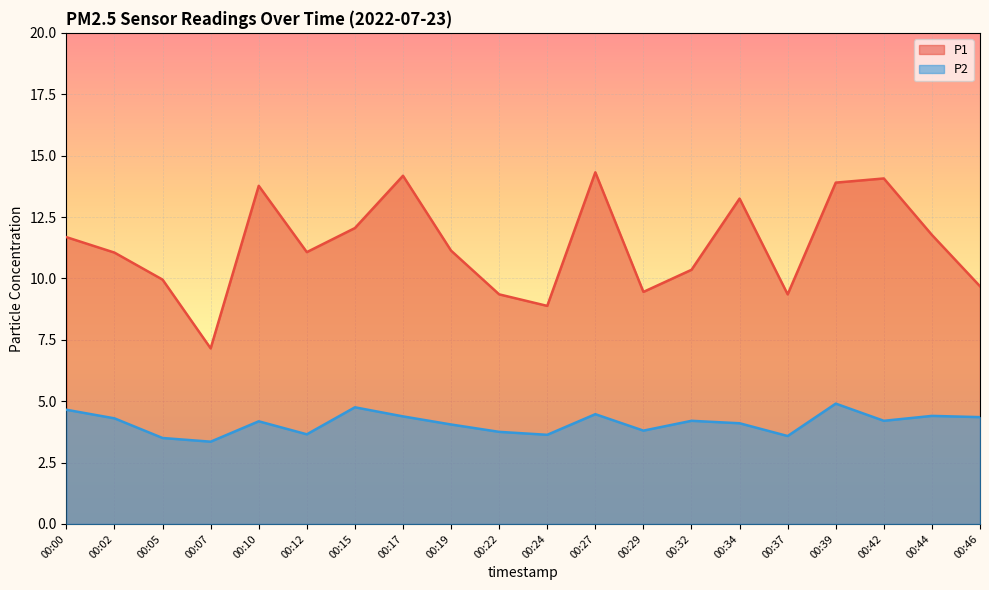

What is the total value across all series at 00:02?

15.4